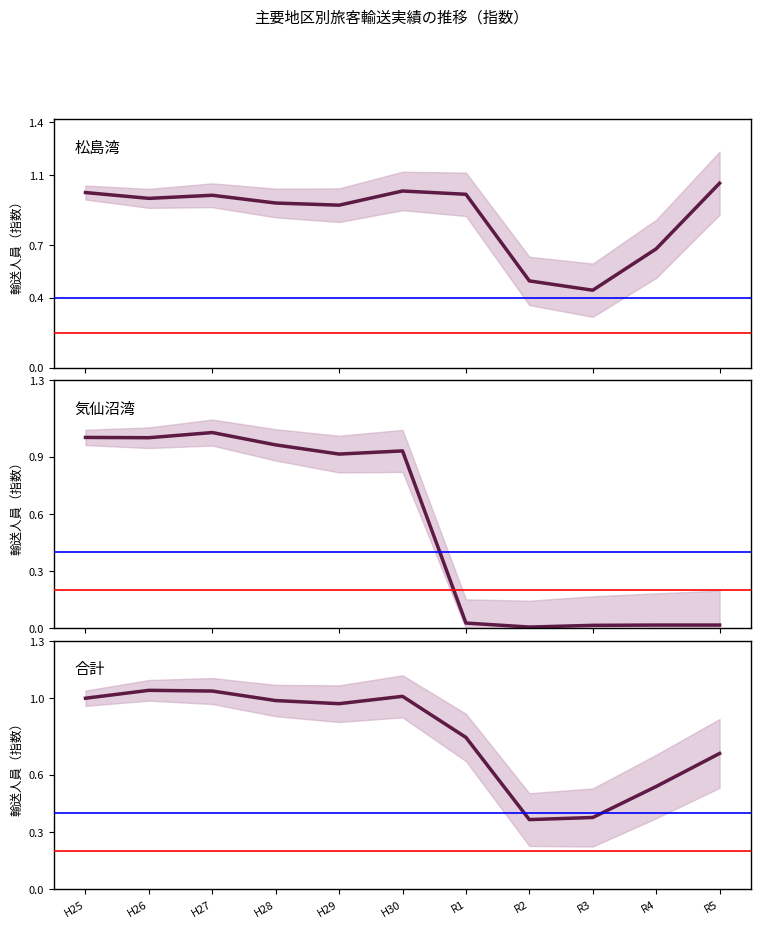

The 松島湾 series shows 1.3 at H29. True or false?

False